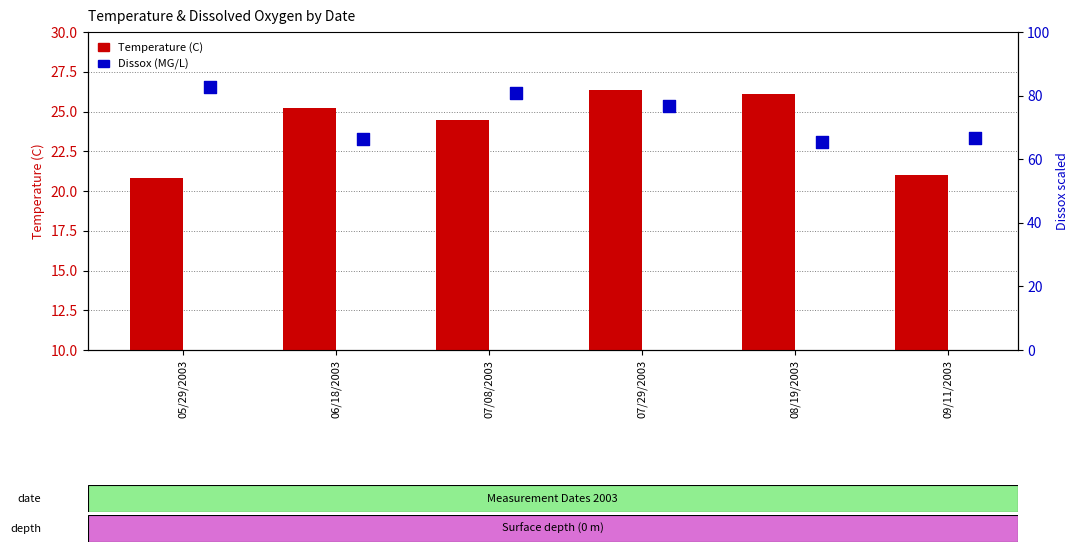

What are all the series names shown in the legend?

Temperature (C), Dissox (MG/L)